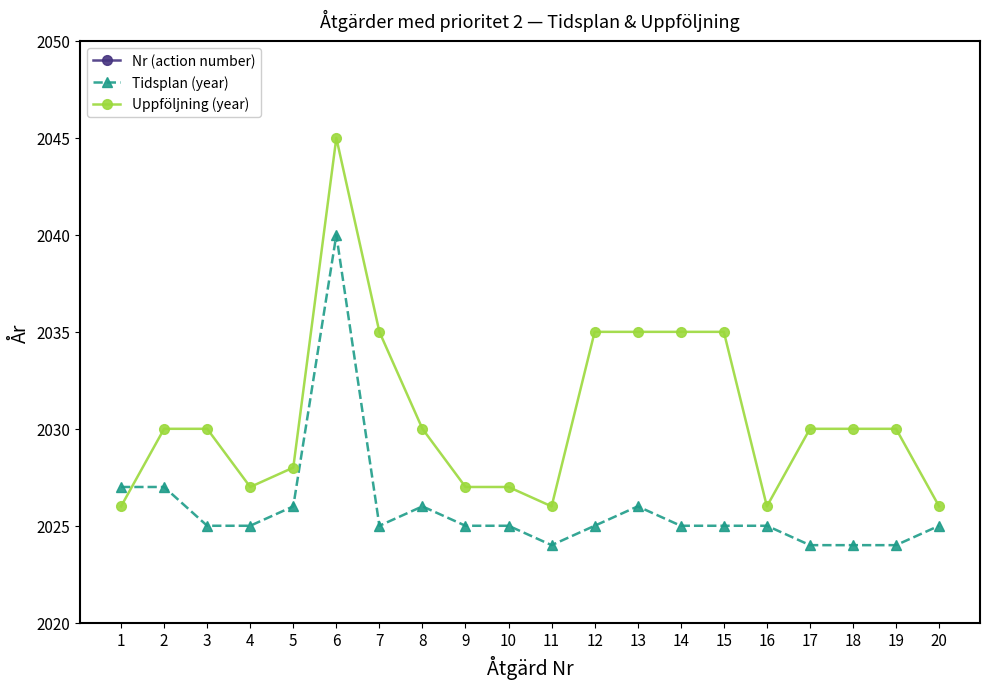

What is the total value across all series at 8?

4064